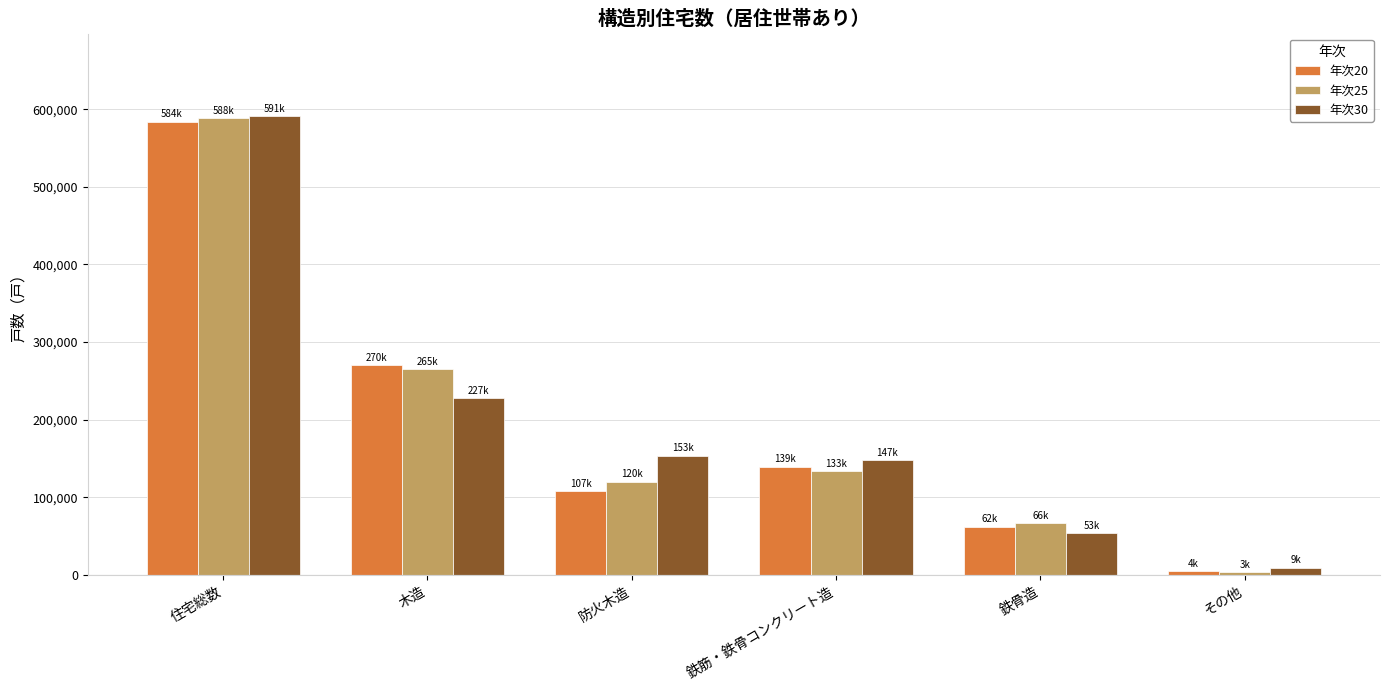

Are the bars horizontal?

No